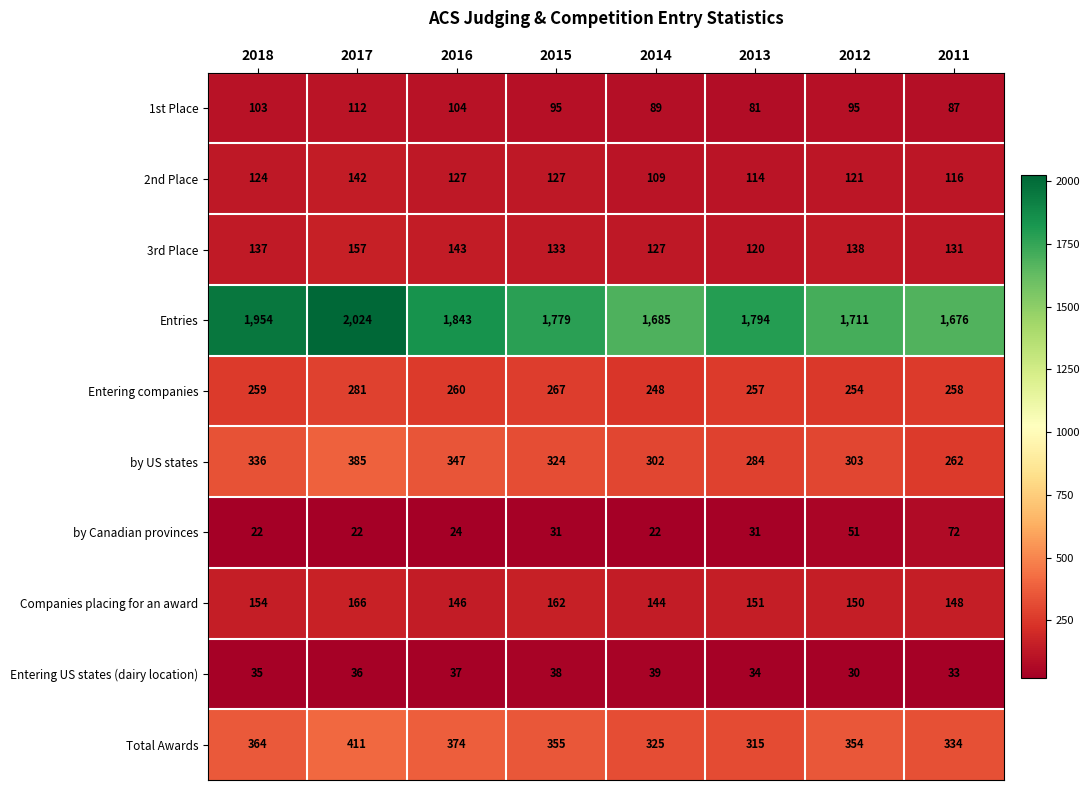

What is the difference between the highest and lowest values at 2017?

2002